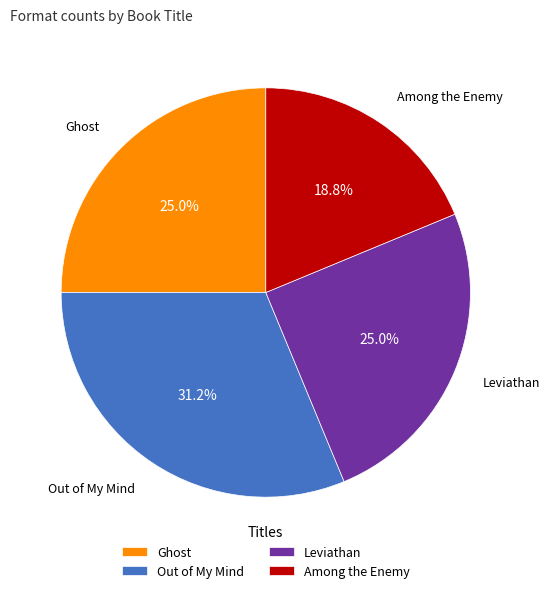

Between Among the Enemy and Out of My Mind, which is larger?

Out of My Mind